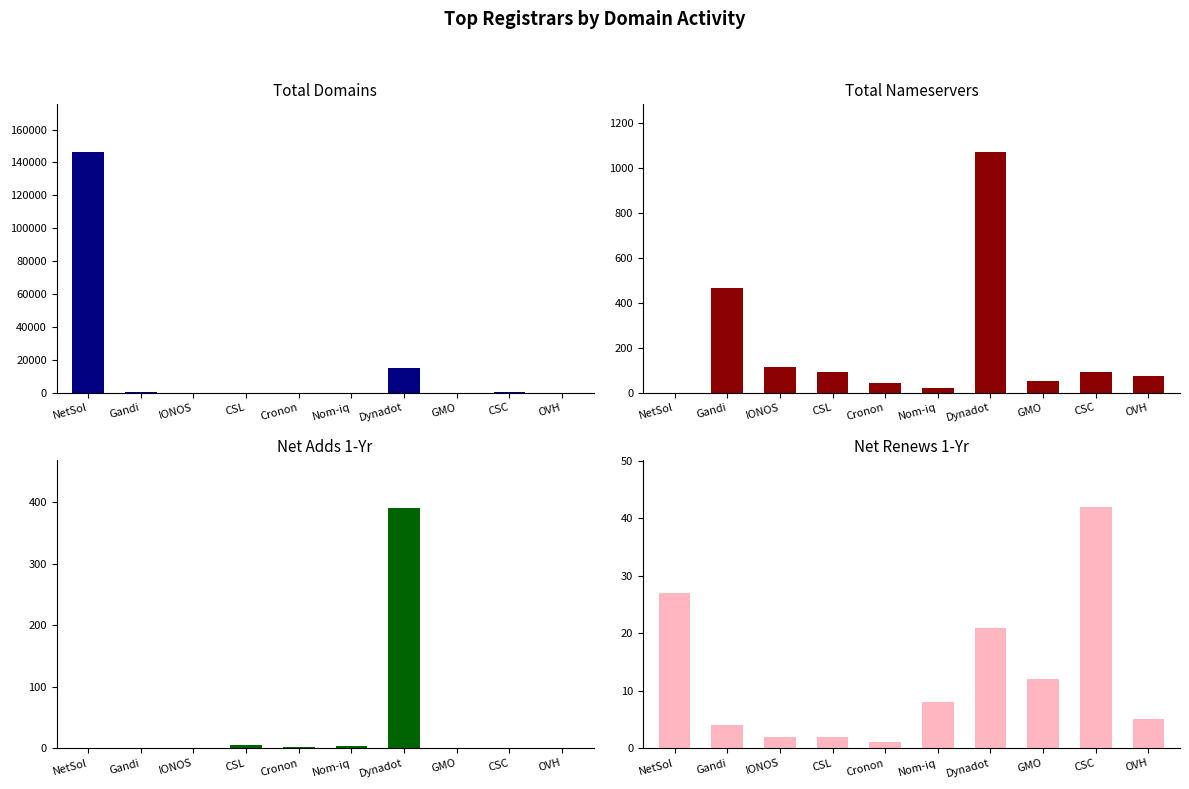

What is the sum of all net-renews-1-yr values?

124